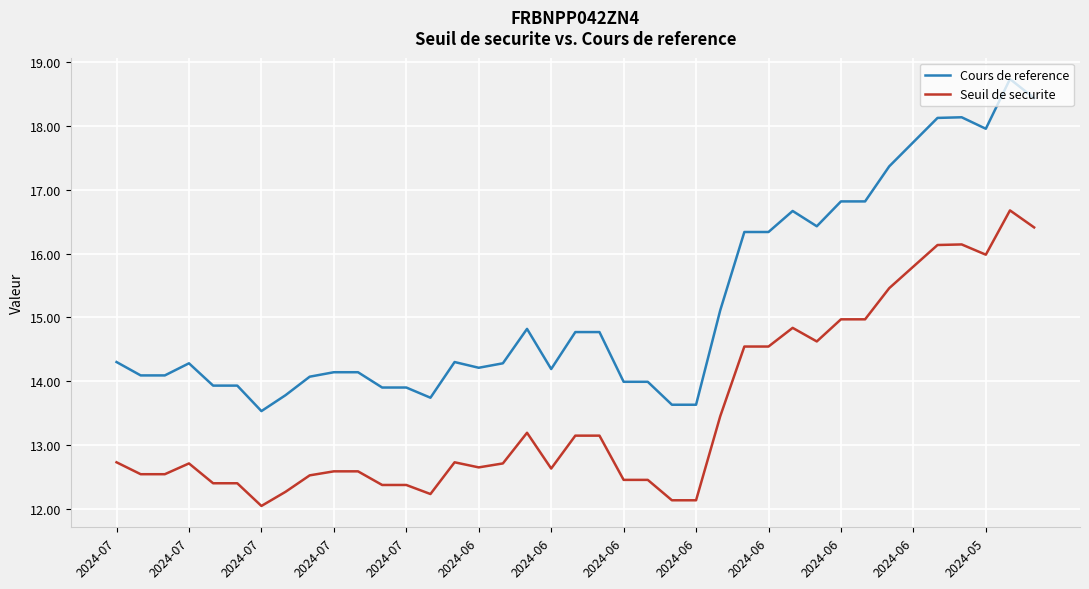

True or false: Seuil de securite and Cours de reference cross at least once.

False